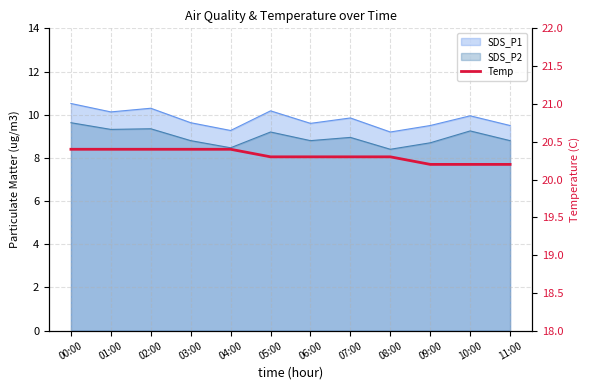

True or false: the data shows 13.2 at 09:00.

False